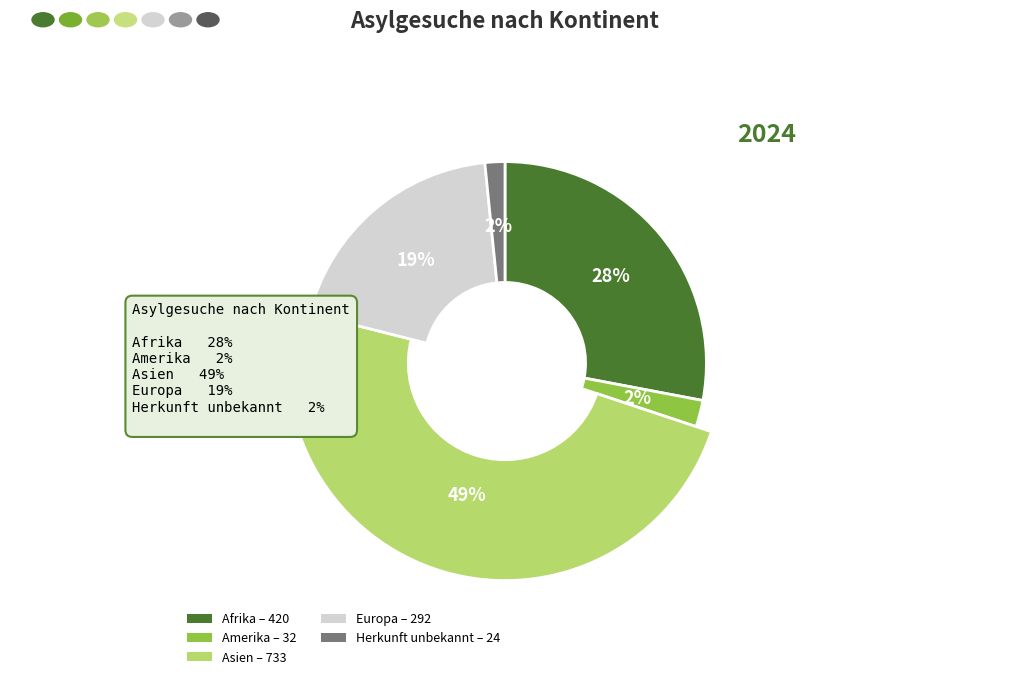

Which category has the biggest portion of the pie?

Asien